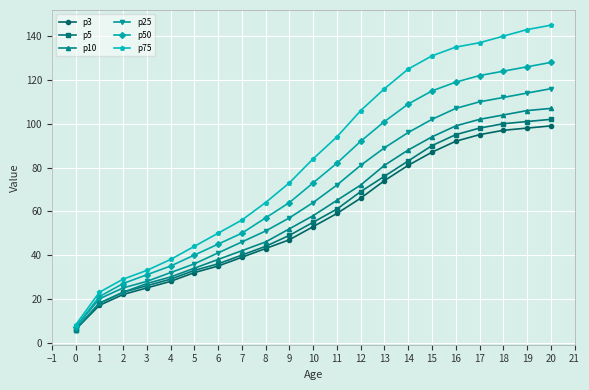

What is the greatest value displayed?

145